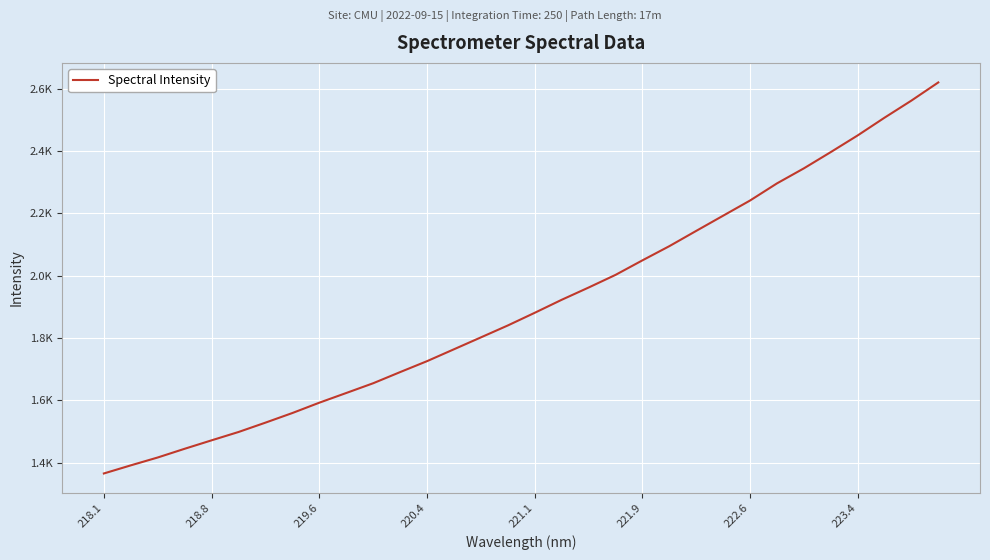

Is this an area chart (filled region under the line)?

No